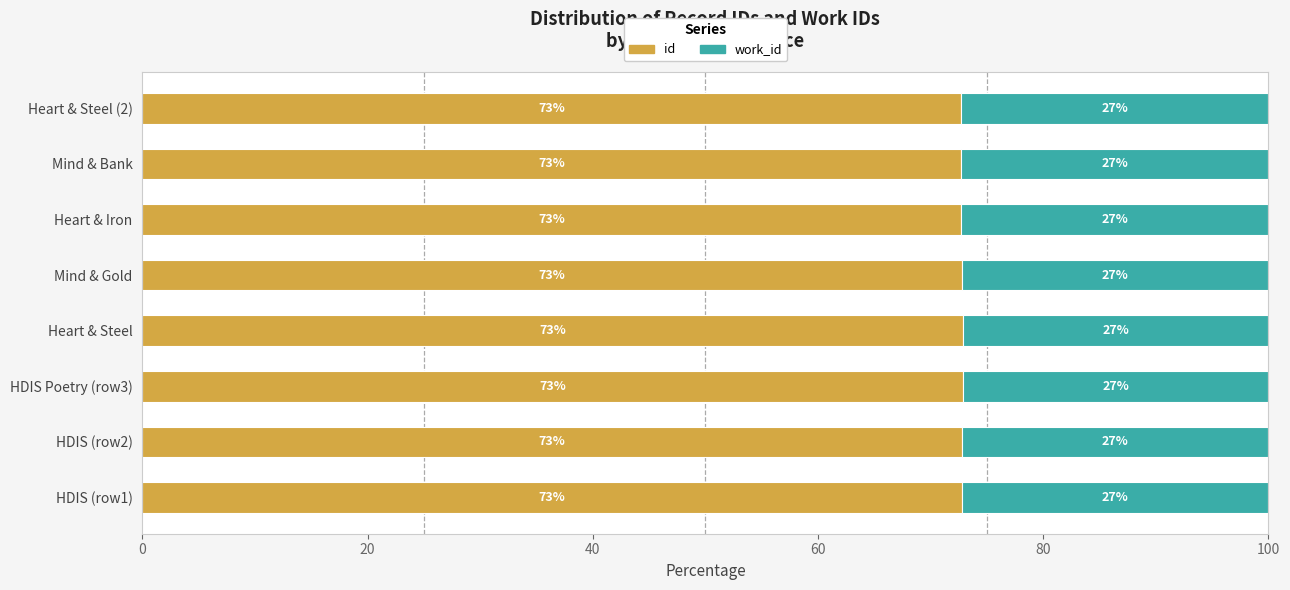

The value of id at HDIS Poetry (row3) is 113.3. True or false?

False